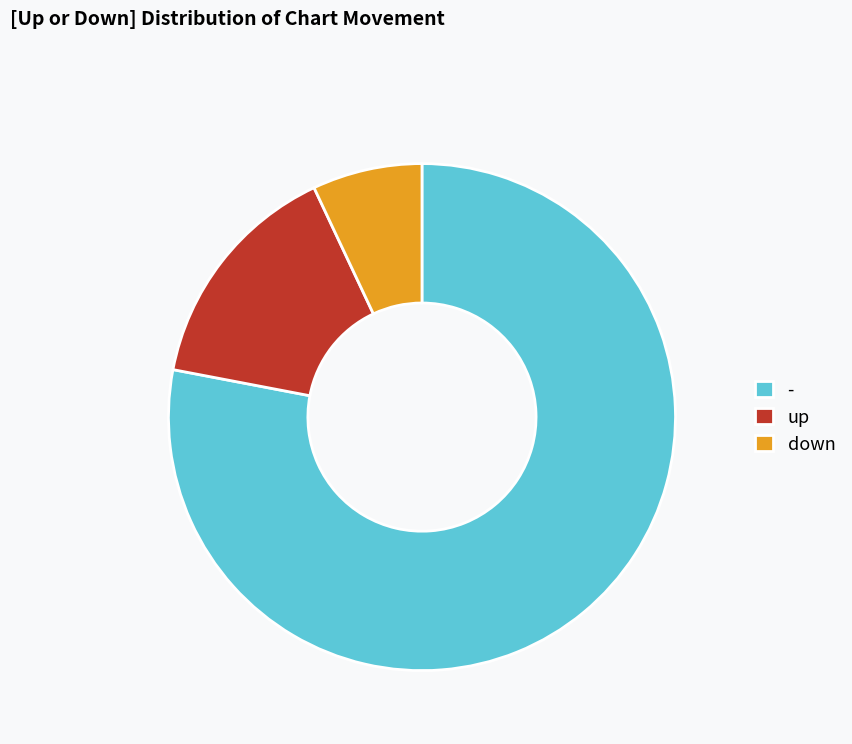

Which slice is the smallest?

down